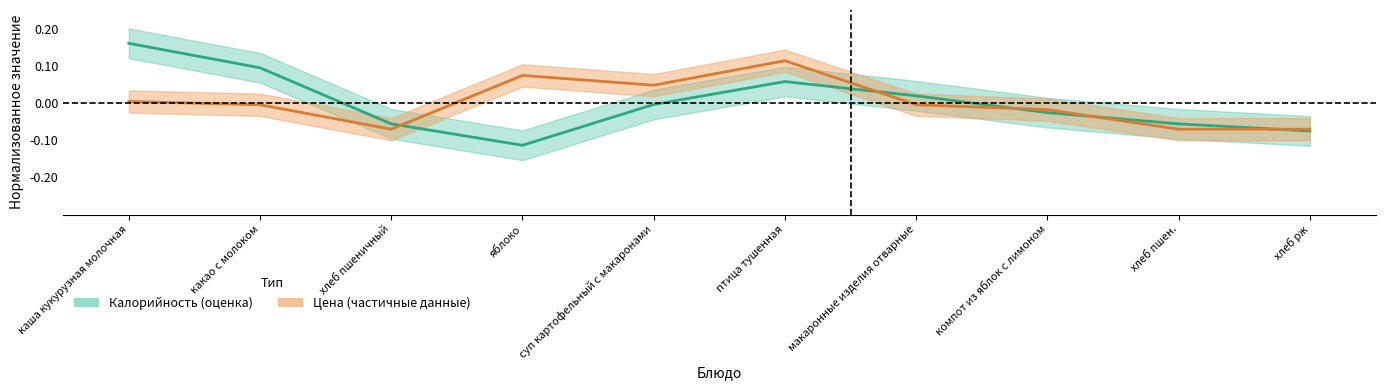

What is the minimum value for Цена?

-0.1